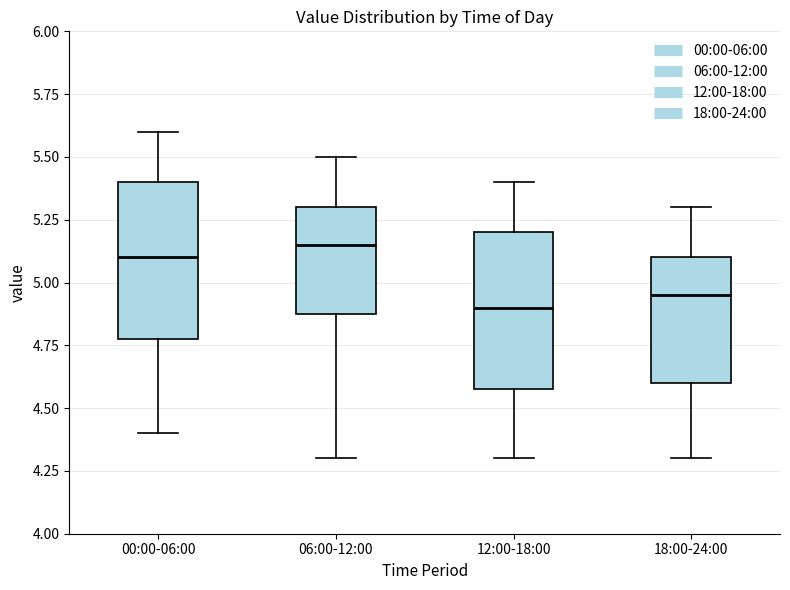

Where does the upper whisker of the box for 06:00-12:00 end on the y-axis? The values are not printed on the chart, so give them approximately, as read against the axis.

5.50